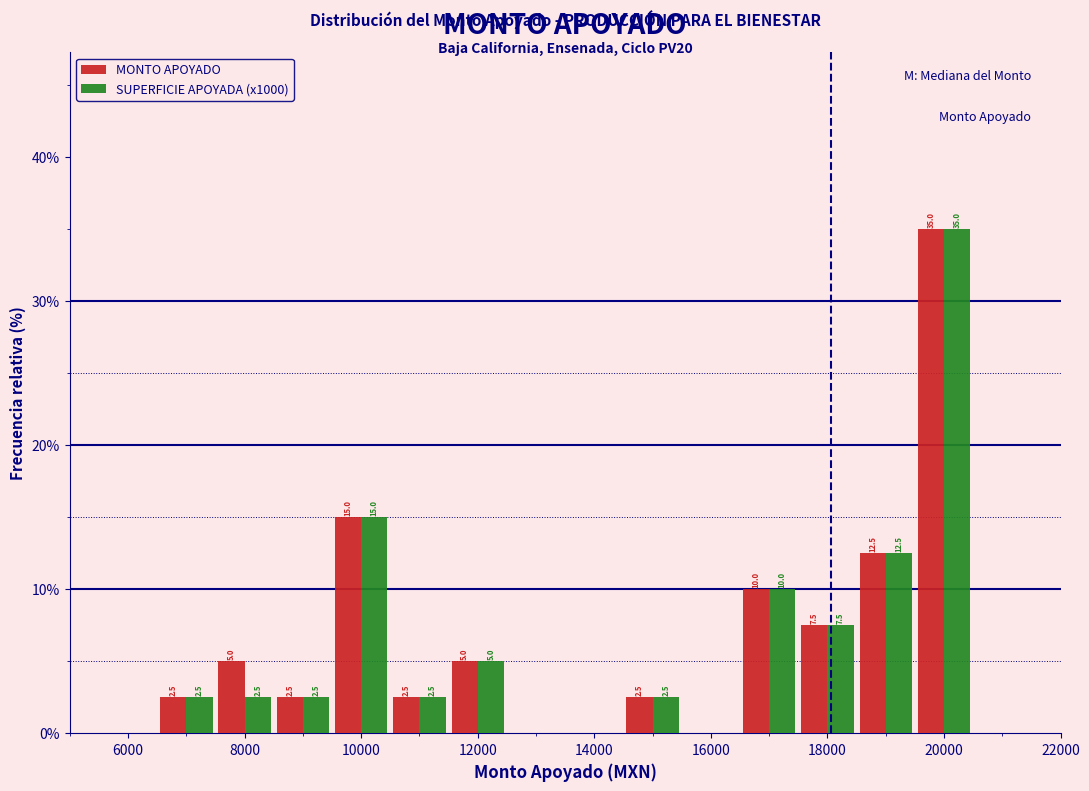

In the MONTO APOYADO series, which range on the x-axis has the tallest bar?

19500 to 20500